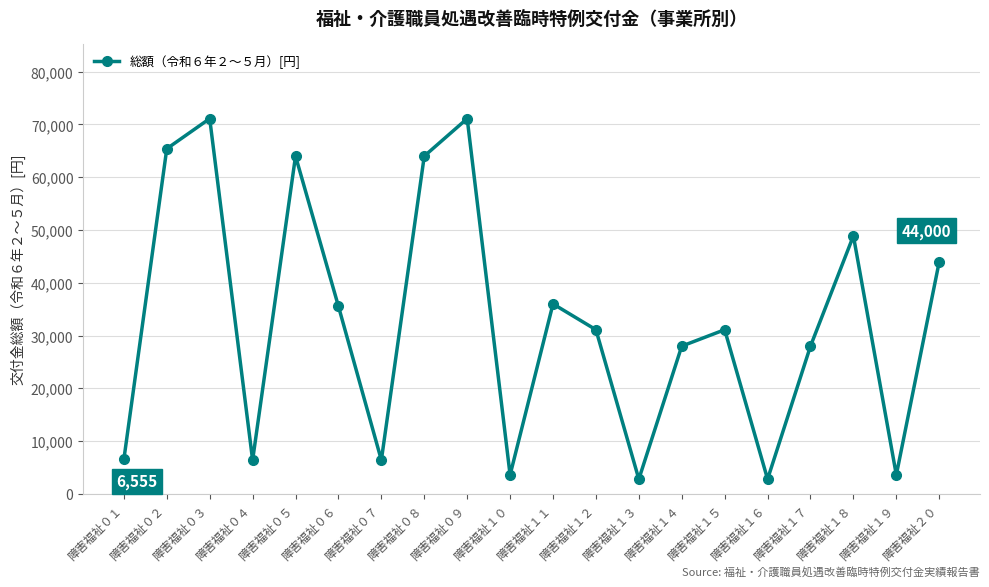

What is the minimum value shown in the chart?

2800